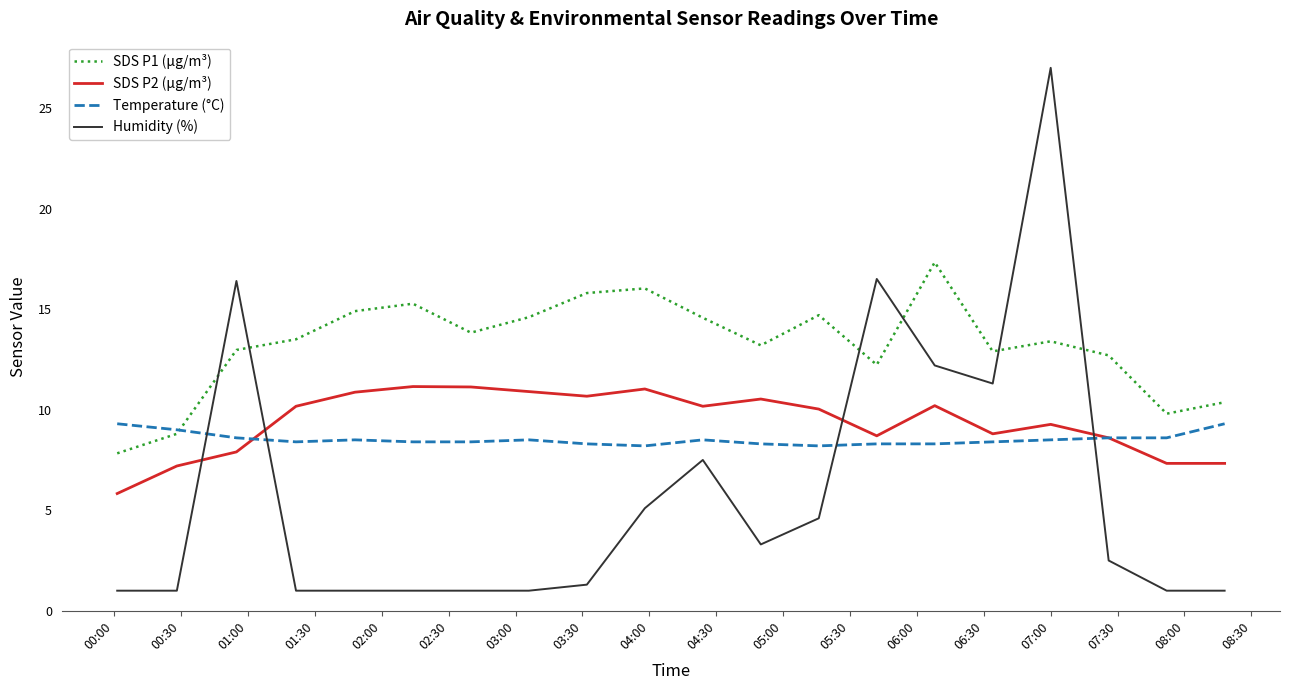

What is the minimum value for SDS P2 (µg/m³)?

5.8